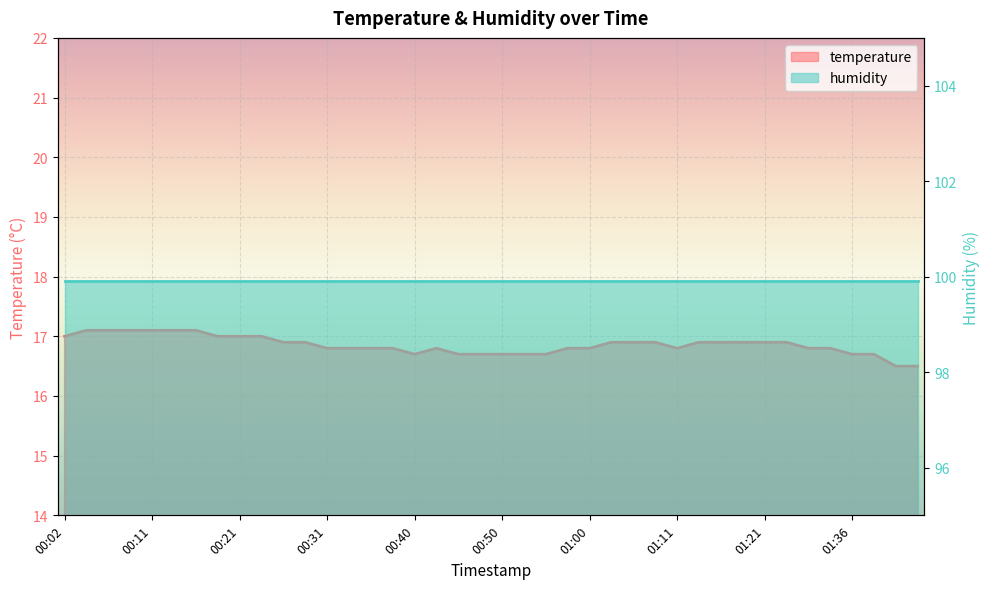

True or false: the data shows 17.1 at 00:16.

True